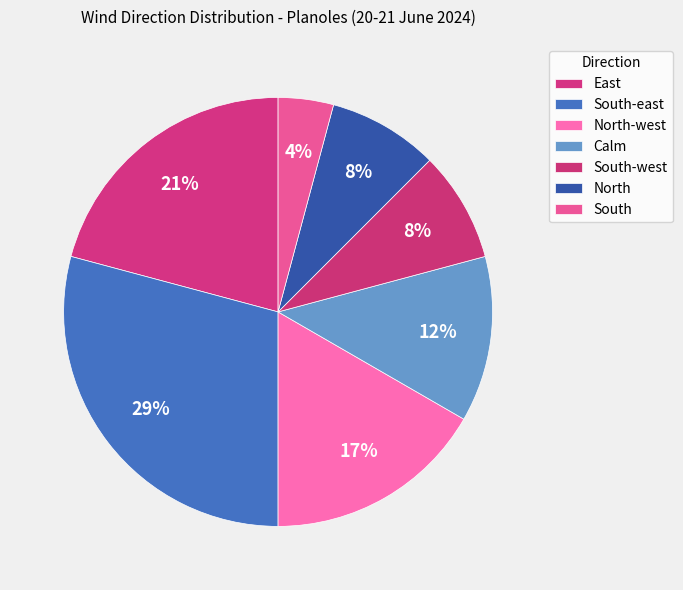

To the nearest percent, what is the difference between the largest and smallest slice percentages?

25%